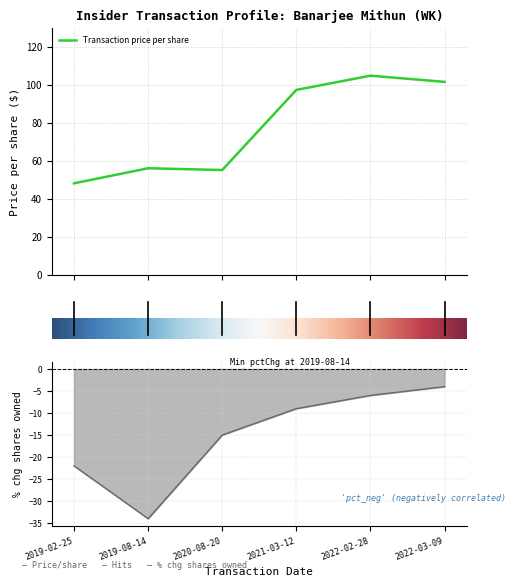

True or false: transactionShares has a value of -6.0 at 2022-02-28.

True